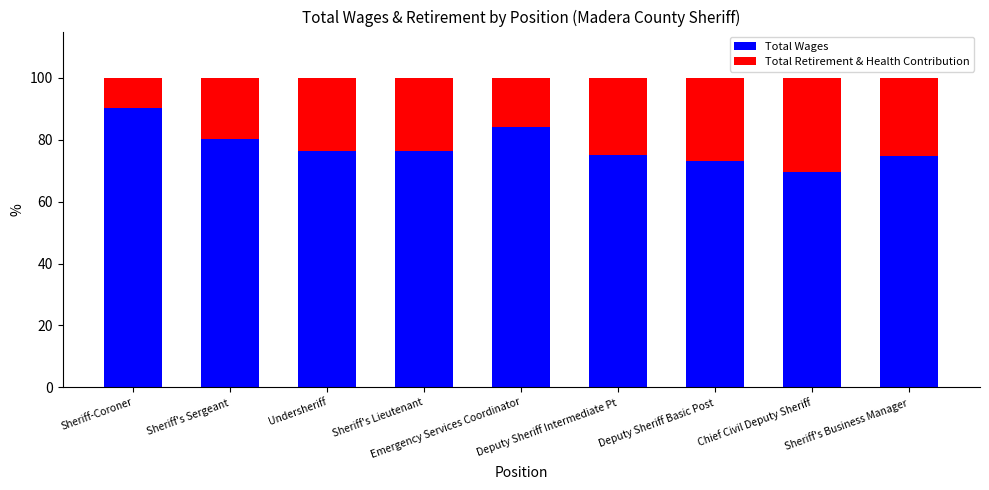

How many data points in Total Wages are above 76?

5